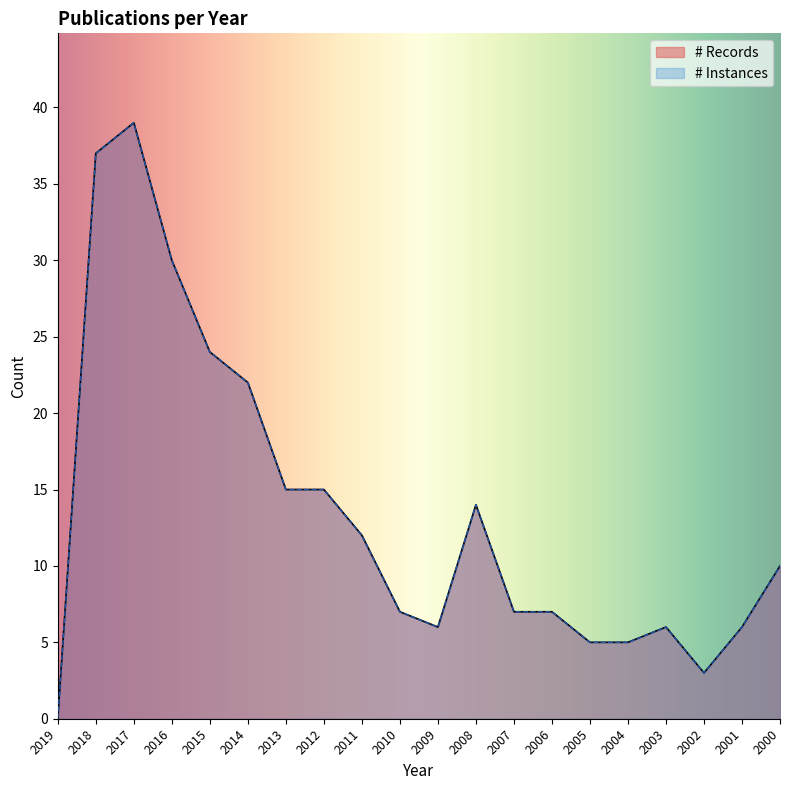

Reading left to right, transcribe all the data shown in this chart.

# Records: 2019=0	2018=37	2017=39	2016=30	2015=24	2014=22	2013=15	2012=15	2011=12	2010=7	2009=6	2008=14	2007=7	2006=7	2005=5	2004=5	2003=6	2002=3	2001=6	2000=10
# Instances: 2019=0	2018=37	2017=39	2016=30	2015=24	2014=22	2013=15	2012=15	2011=12	2010=7	2009=6	2008=14	2007=7	2006=7	2005=5	2004=5	2003=6	2002=3	2001=6	2000=10